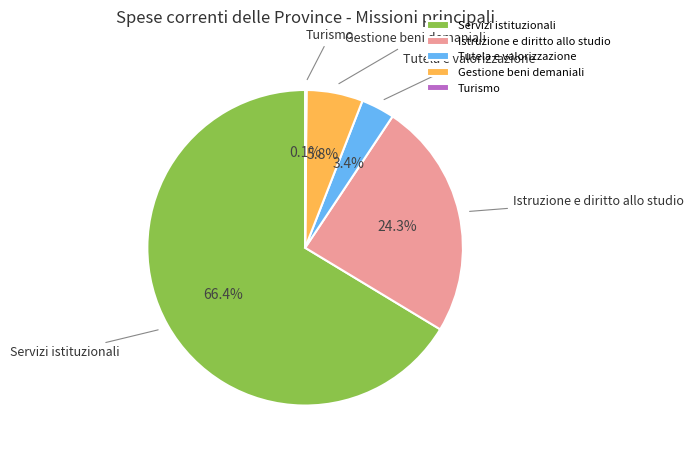

Which has a higher value, Servizi istituzionali or Gestione beni demaniali?

Servizi istituzionali